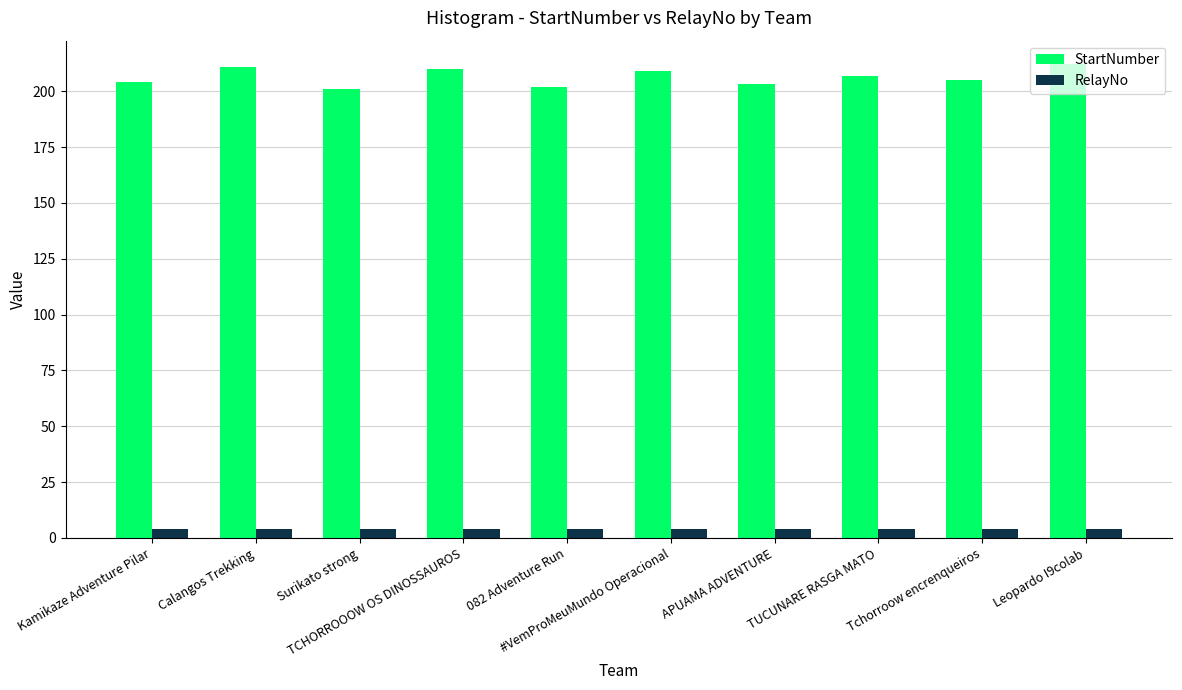

What is the average value of the StartNumber series?

206